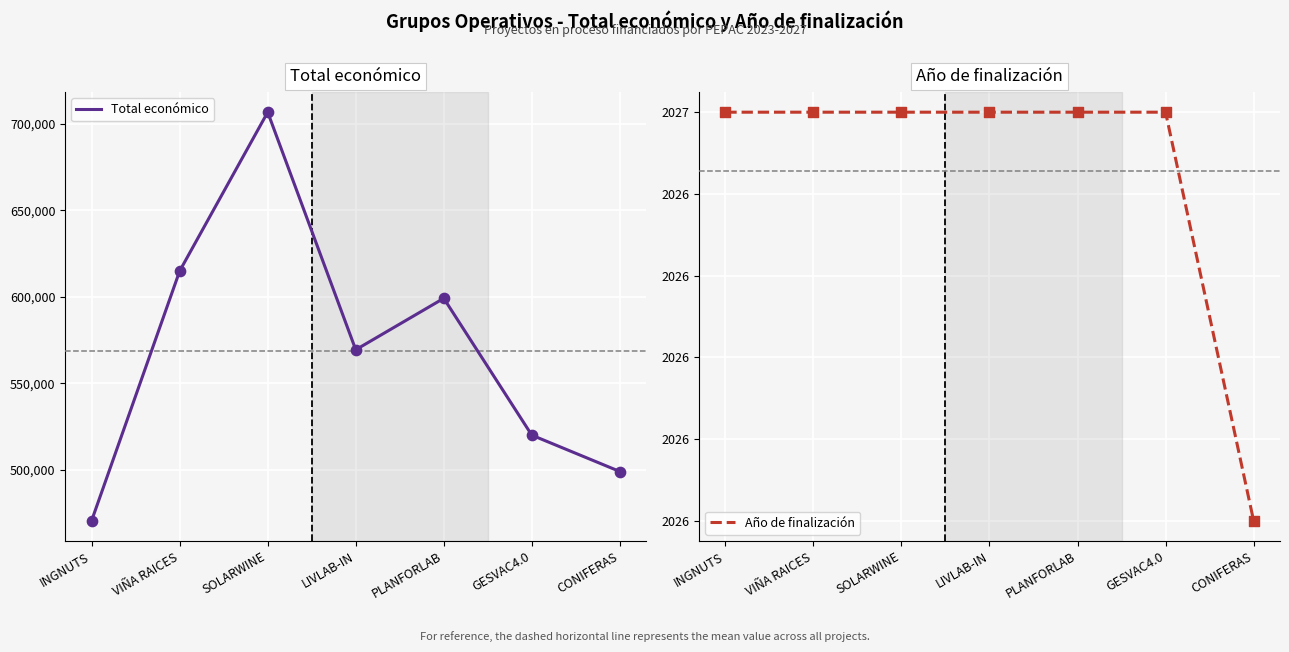

Which series has the largest Y range (max minus min)?

Total económico